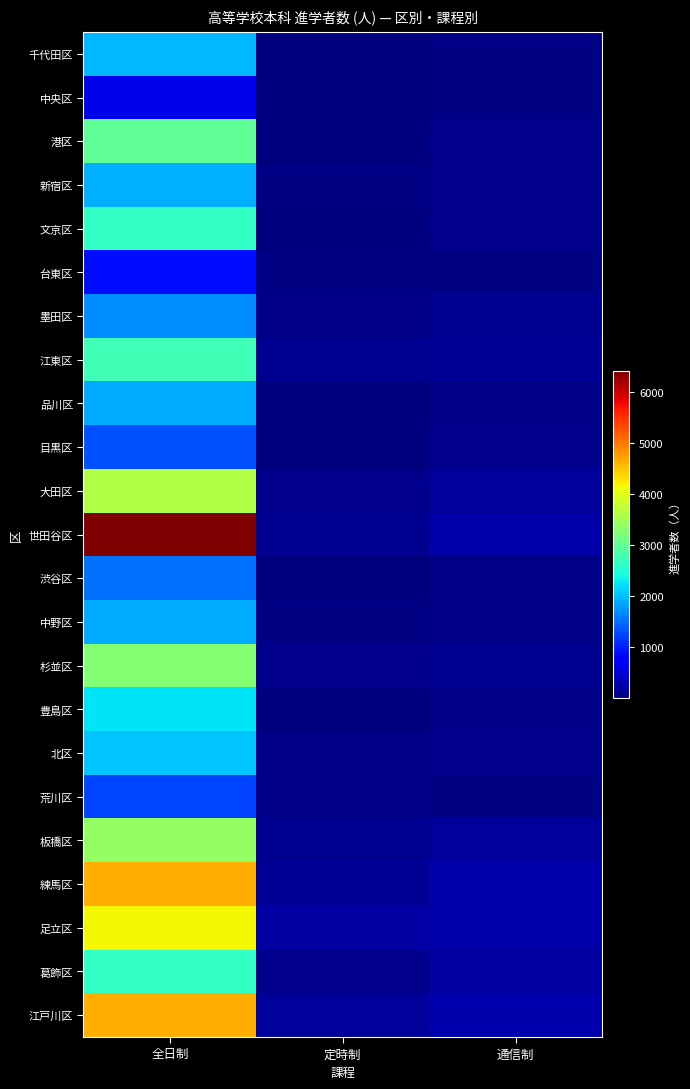

What is the total value across all series at 通信制?

2719